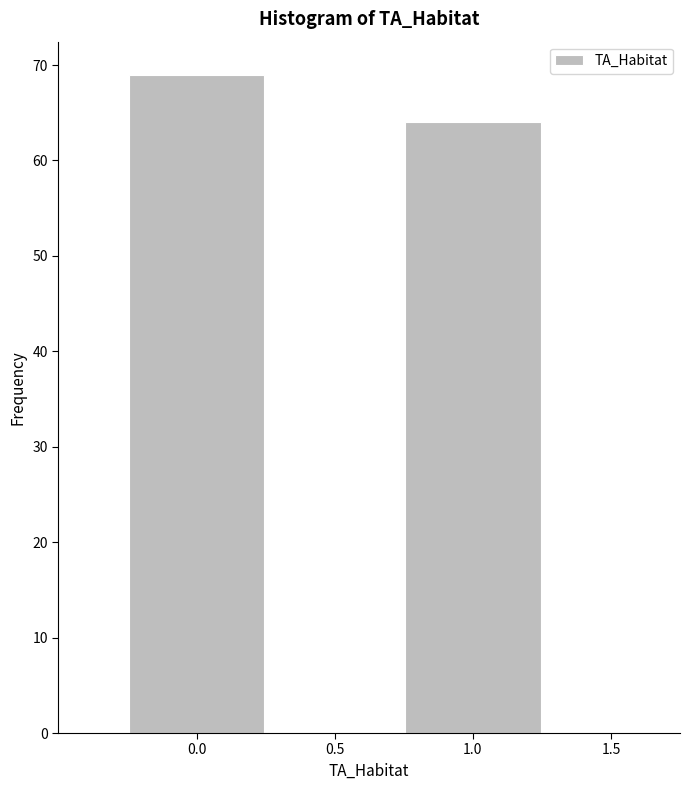

Reading left to right, transcribe this chart: for each bar, give the range it covers on the x-axis and its height. The values are not printed on the chart, so give them approximately, as read against the axis.

-0.25 to 0.25: 69
0.25 to 0.75: 0
0.75 to 1.25: 64